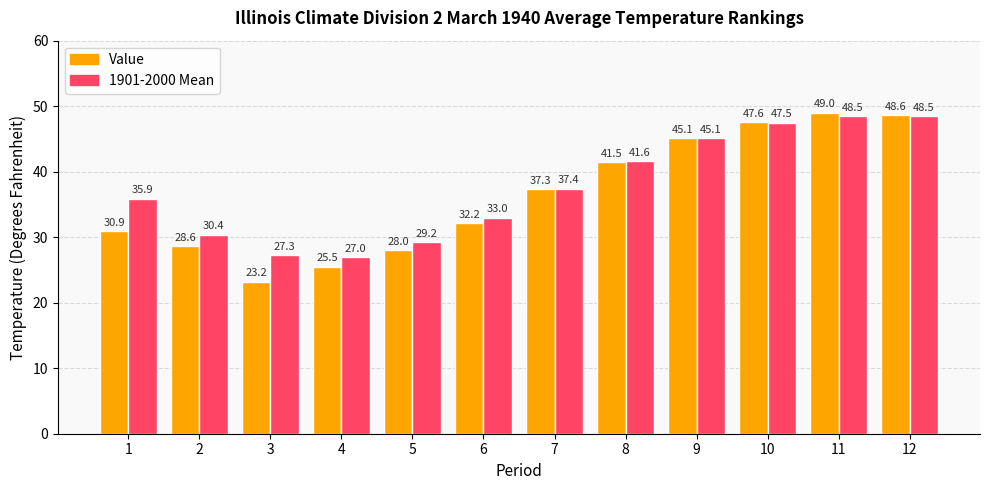

Does the chart contain stacked bars?

No